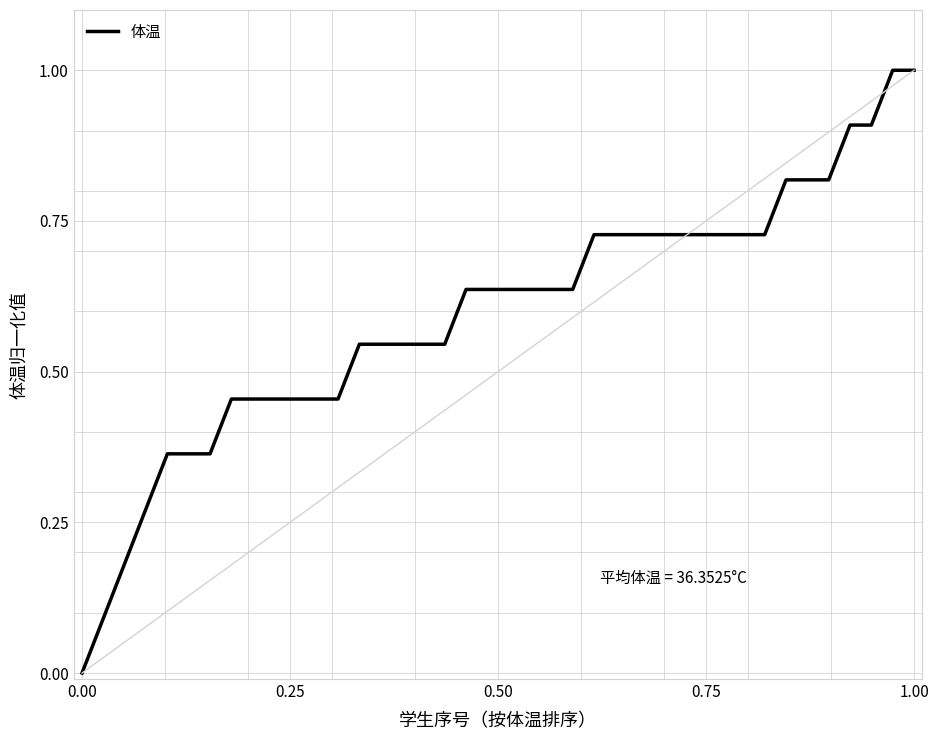

How many lines are shown in the chart?

1